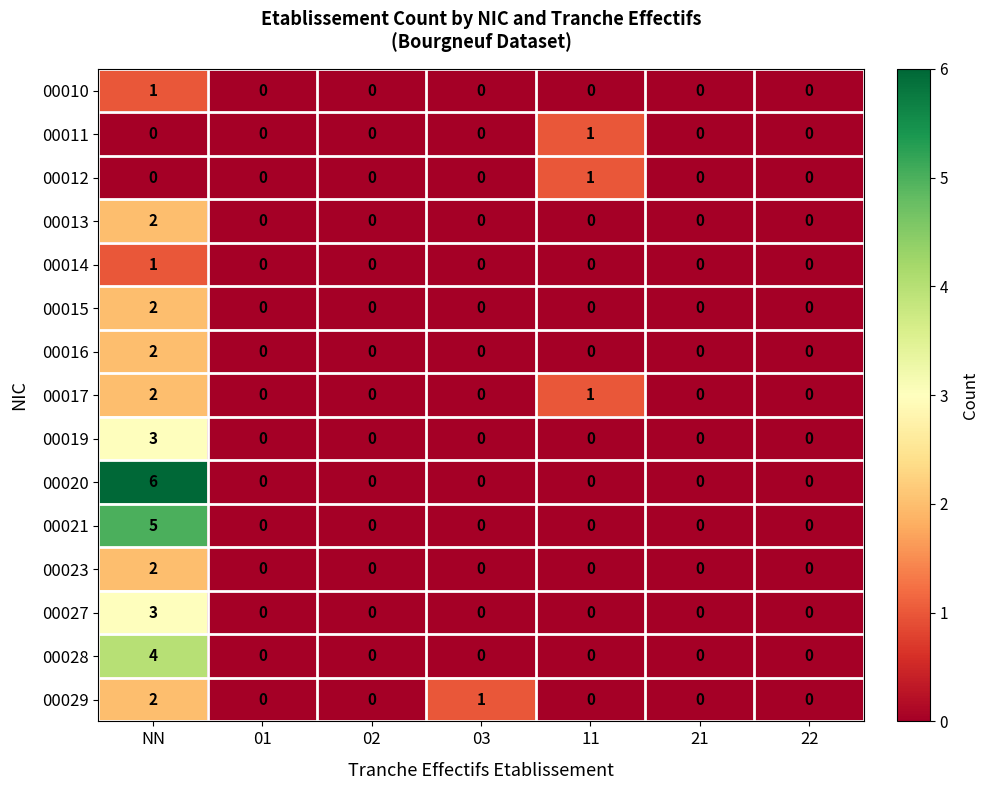

What is the difference between the maximum and minimum values in the 00027 series?

3